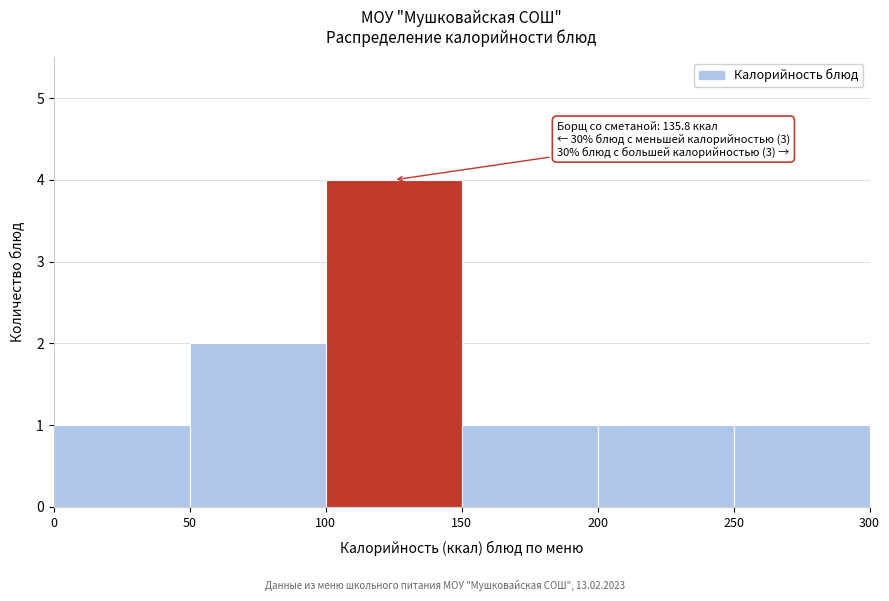

Which range on the x-axis has the tallest bar?

100 to 150